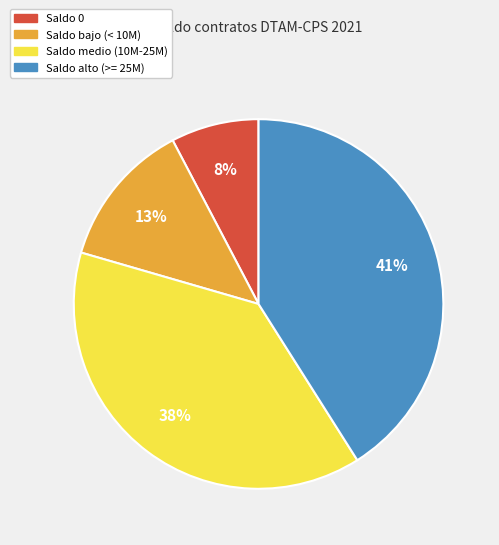

How many slices are in this pie chart?

4